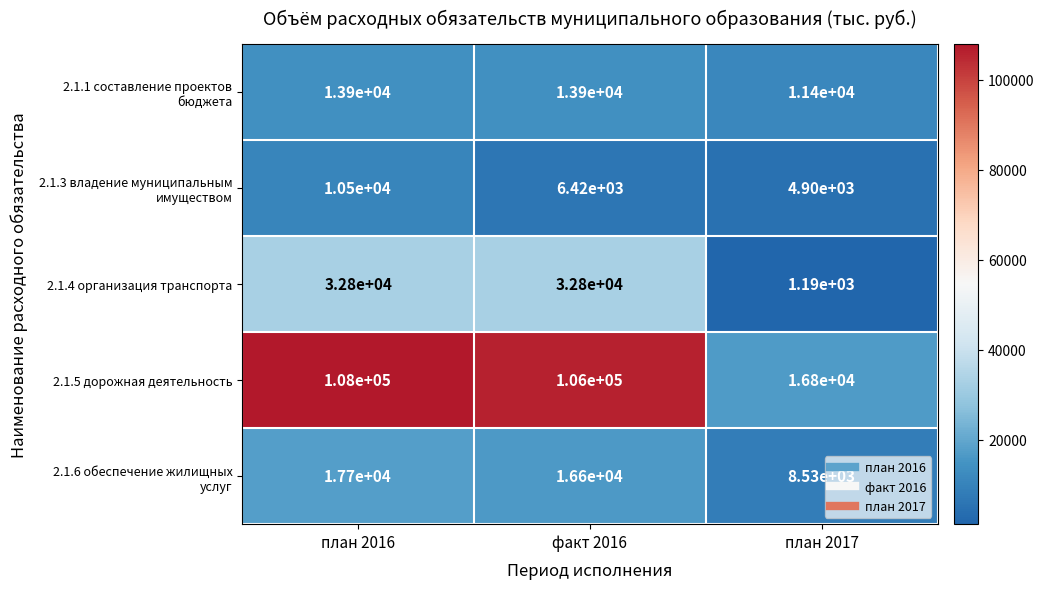

Count the number of categories in the chart.

3